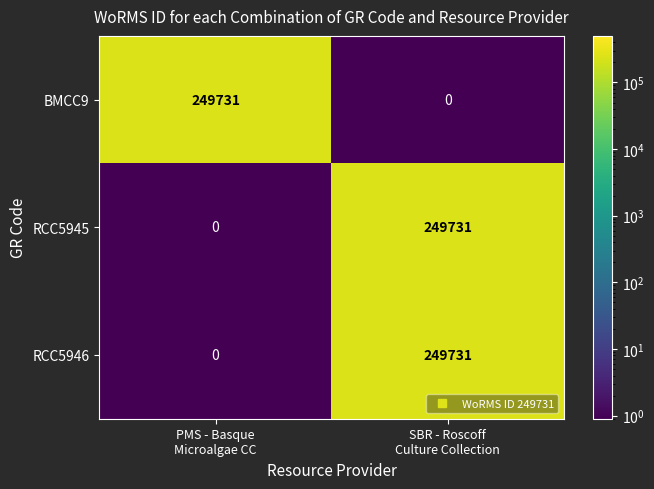

What is the difference between the maximum and minimum values in the RCC5945 series?

249731